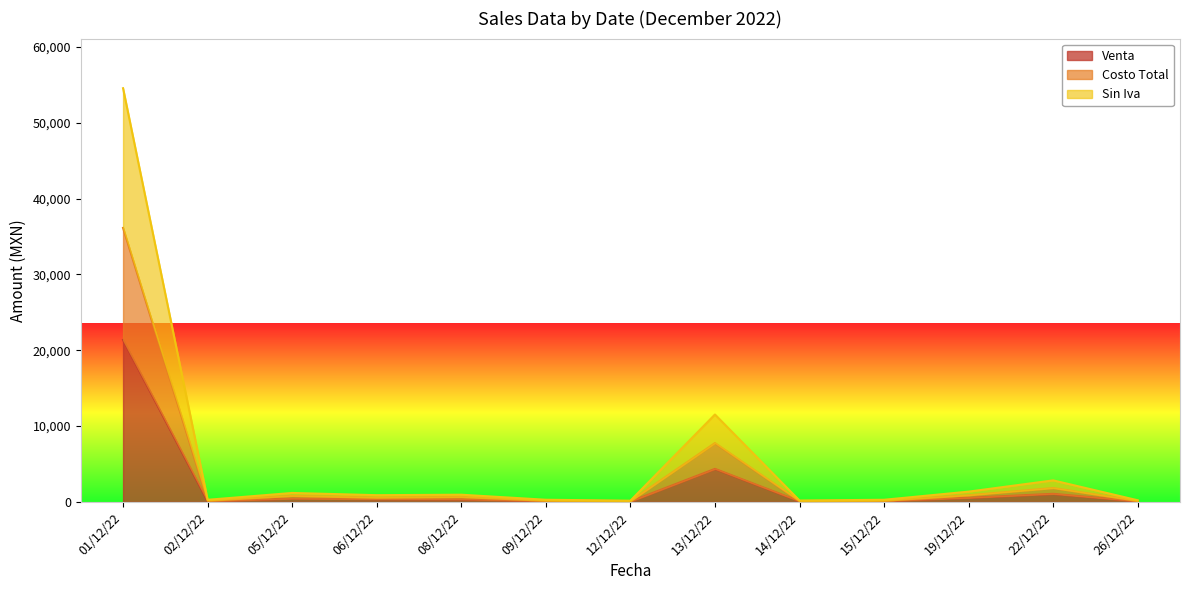

At which label does Costo Total reach its peak?

01/12/22